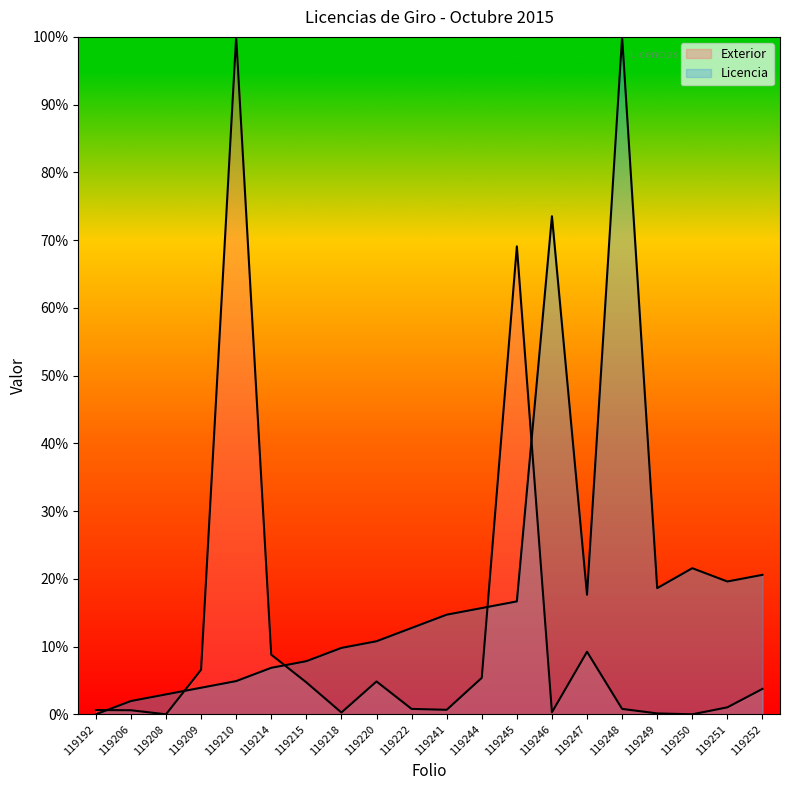

Which series has the widest spread of values?

Exterior